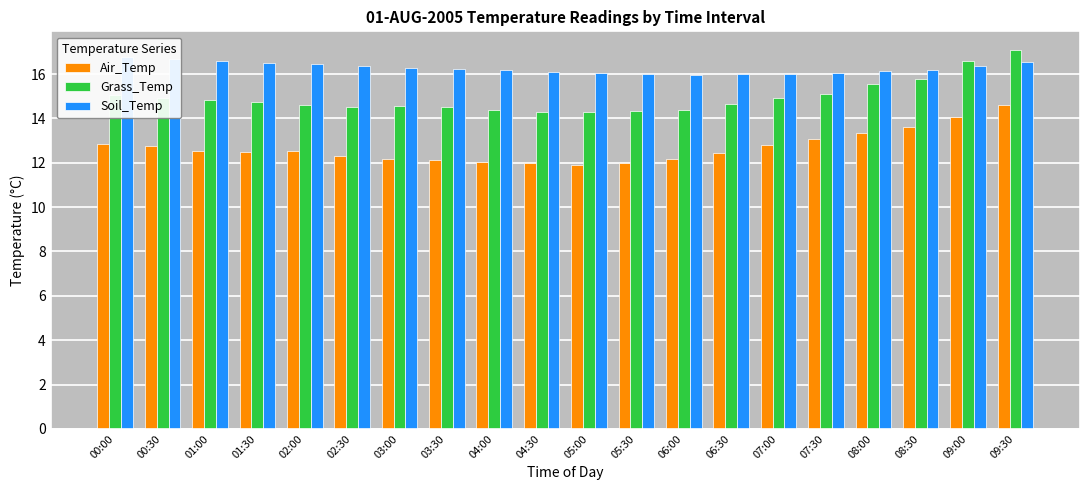

Reading left to right, list all the values displayed in this chart.

Air_Temp: 12.8	12.7	12.5	12.5	12.5	12.3	12.2	12.1	12.0	12.0	11.9	12.0	12.2	12.4	12.8	13.1	13.4	13.6	14.1	14.6
Grass_Temp: 15.0	14.9	14.8	14.8	14.6	14.5	14.6	14.5	14.4	14.3	14.3	14.3	14.4	14.6	14.9	15.1	15.6	15.8	16.6	17.1
Soil_Temp: 16.8	16.7	16.6	16.5	16.4	16.4	16.3	16.2	16.2	16.1	16.0	16.0	16.0	16.0	16.0	16.0	16.1	16.2	16.3	16.5